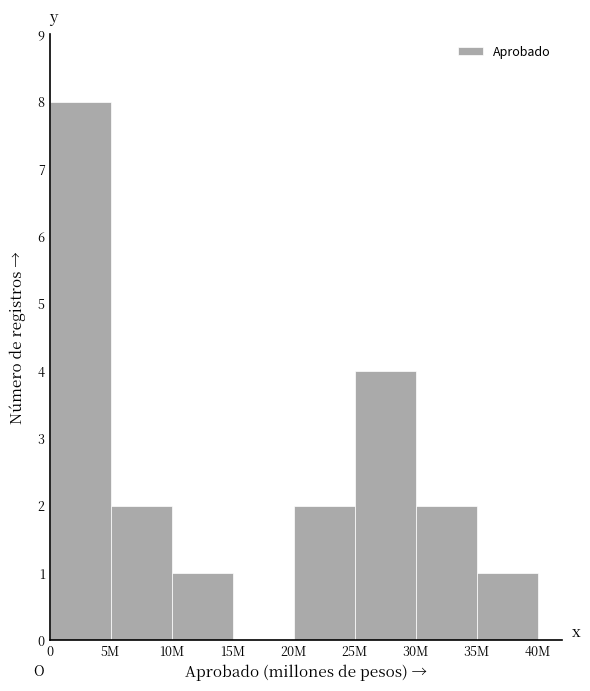

Reading left to right, transcribe all the data shown in this chart.

0=8	5M=2	10M=1	15M=0	20M=2	25M=4	30M=2	35M=1